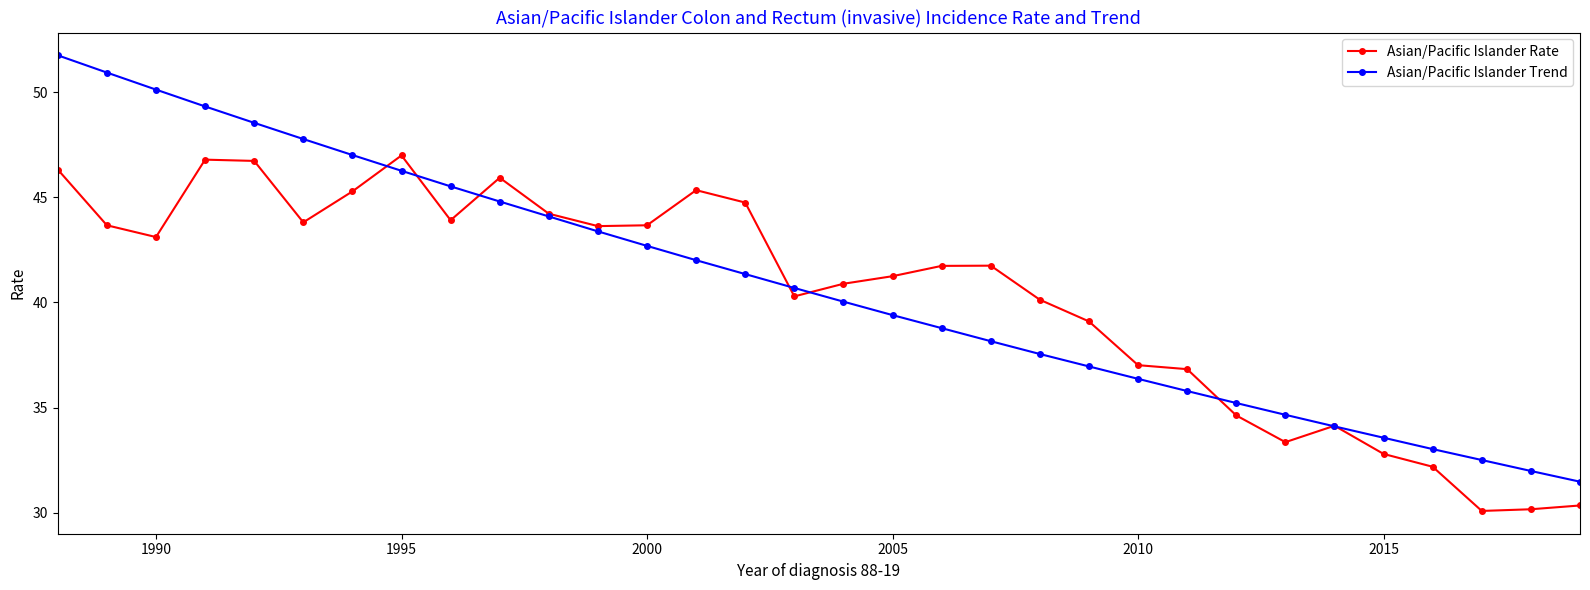

What is the minimum value for Asian/Pacific Islander Rate?

30.1